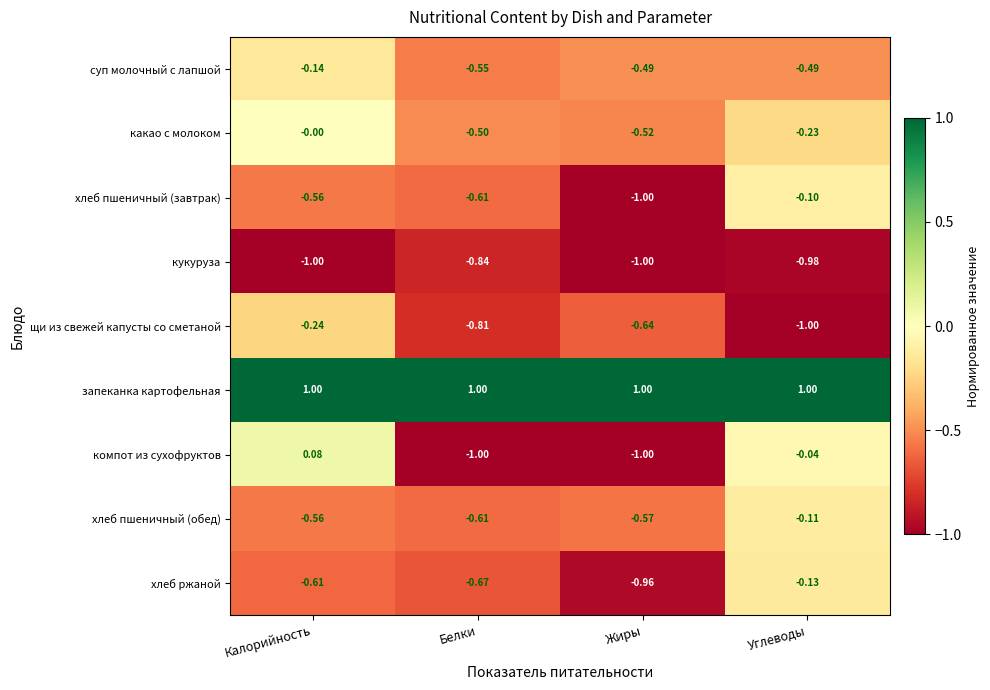

At which label does хлеб пшеничный (завтрак) reach its minimum?

Жиры